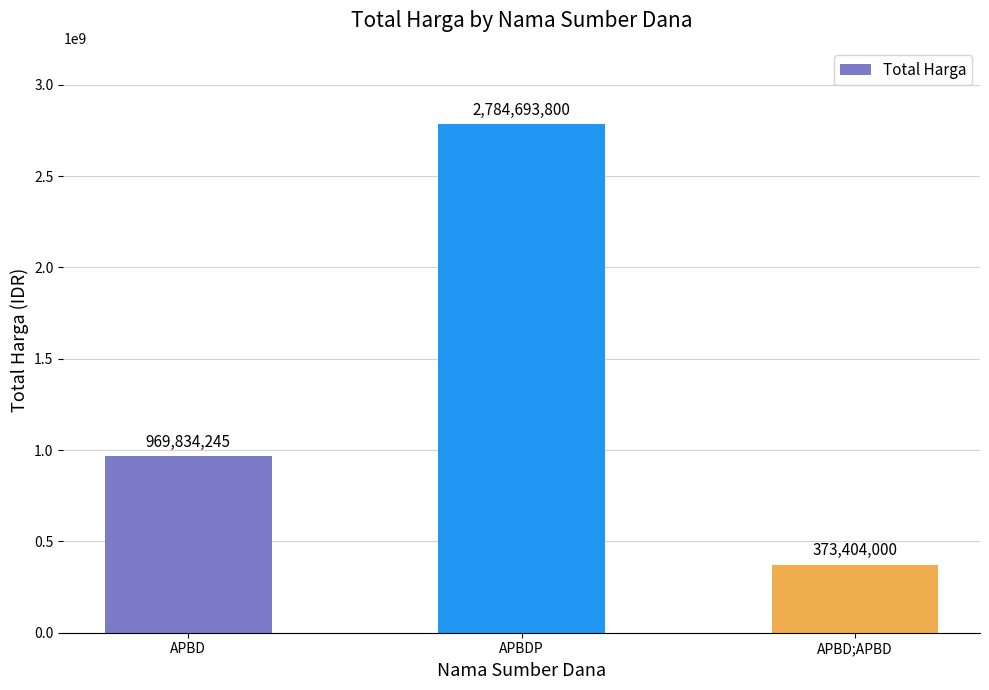

The value at APBDP is 2784693800. True or false?

True